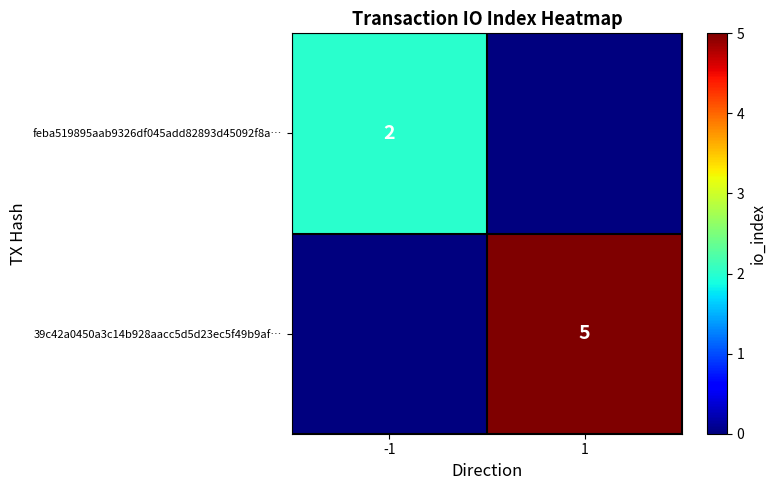

At which category is the sum across all series the highest?

1